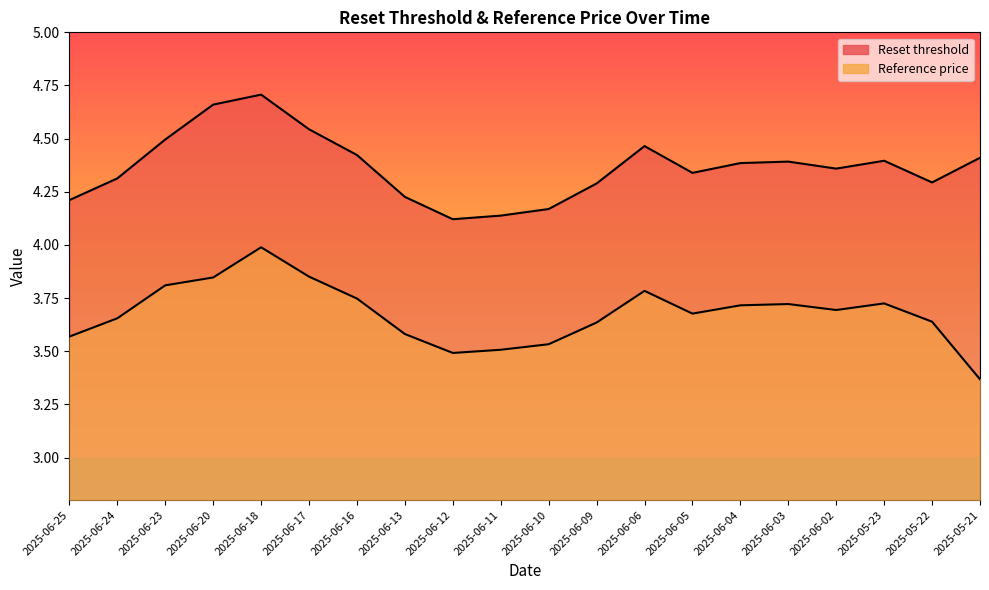

Between 2025-06-03 and 2025-06-16, which is larger?

2025-06-16